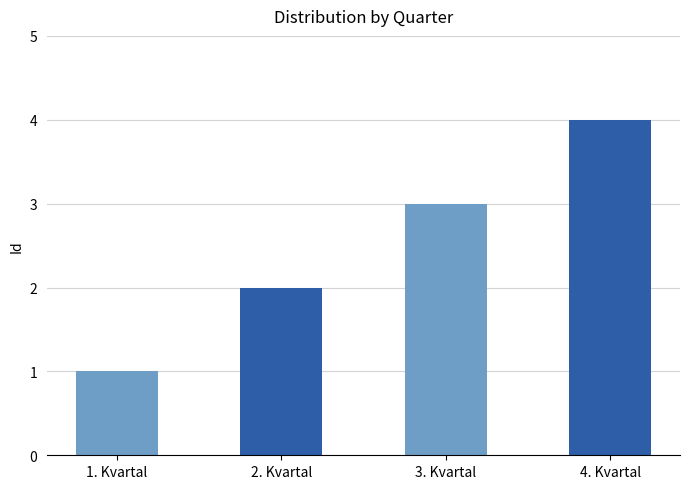

Which label corresponds to the largest value in the chart?

4. Kvartal